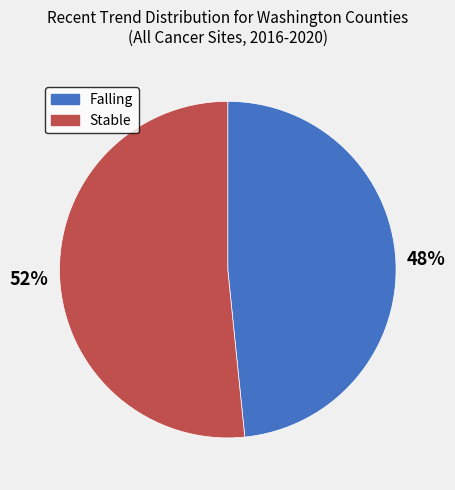

How many slices are in this pie chart?

2